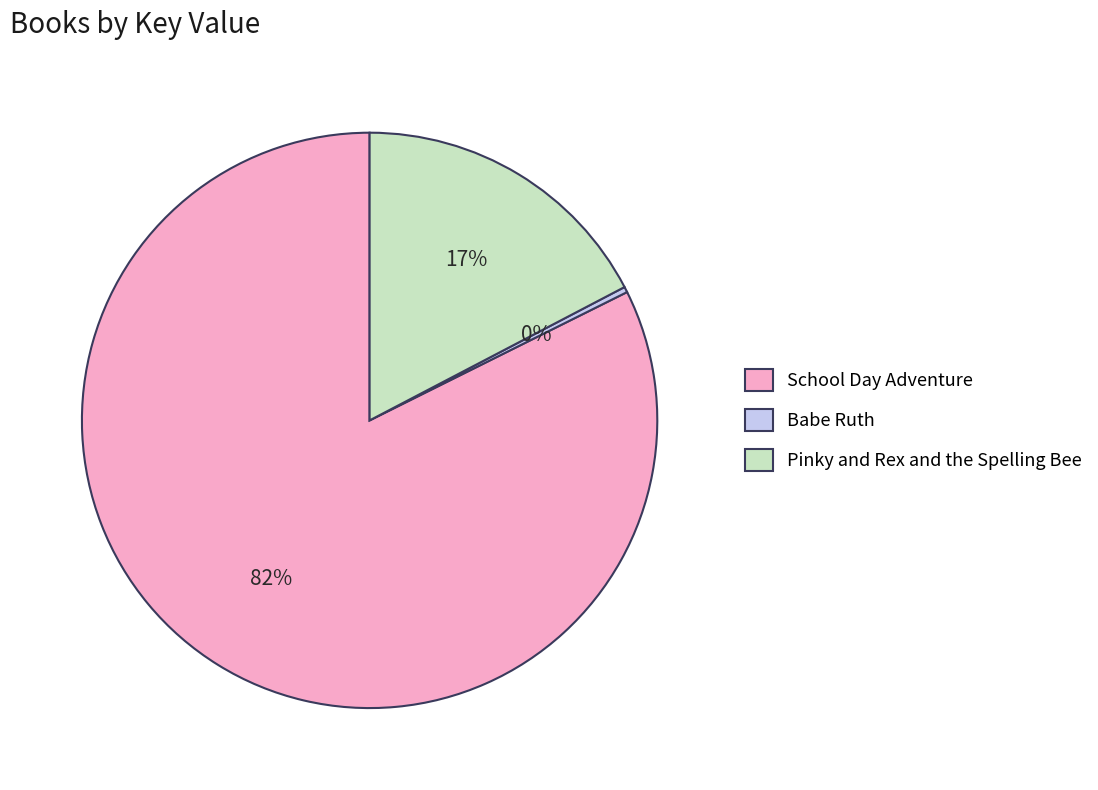

Which category has the smallest portion of the pie?

Babe Ruth